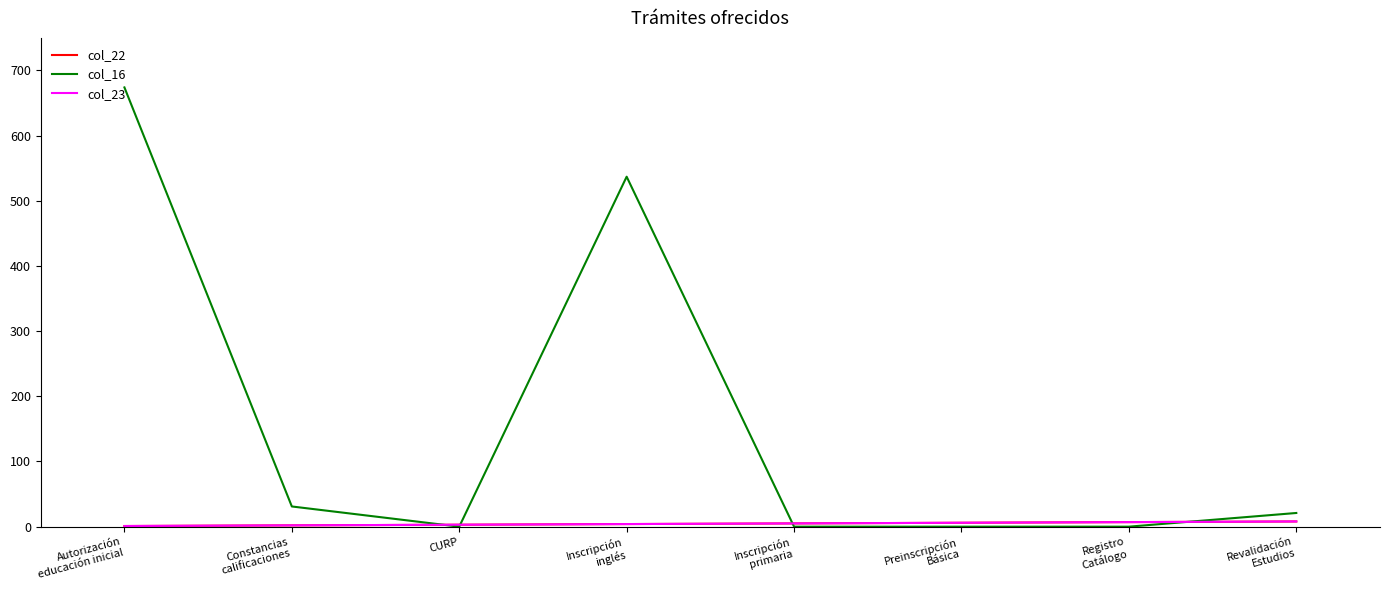

What is the label of the 1st point from the left?

Autorización
educación inicial